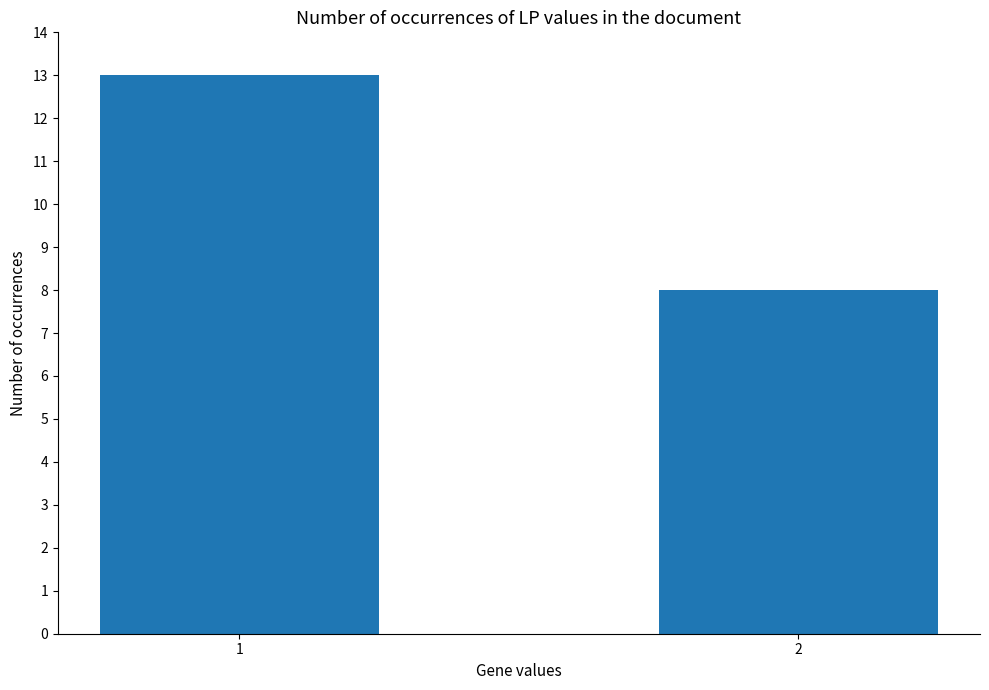

Rank the categories by value from lowest to highest.

2, 1